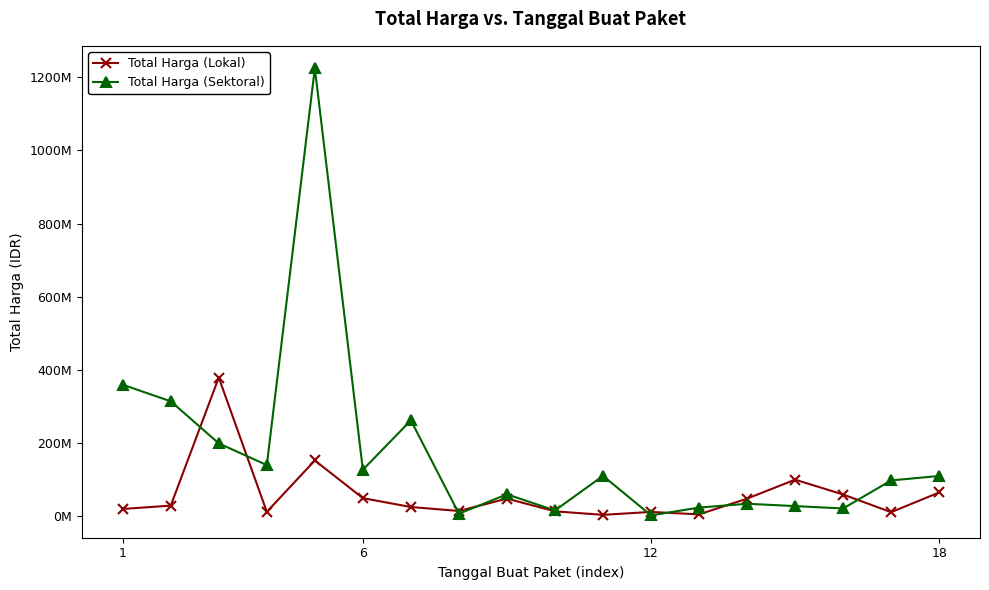

List the series in order of their peak value, lowest first.

Total Harga (Lokal), Total Harga (Sektoral)